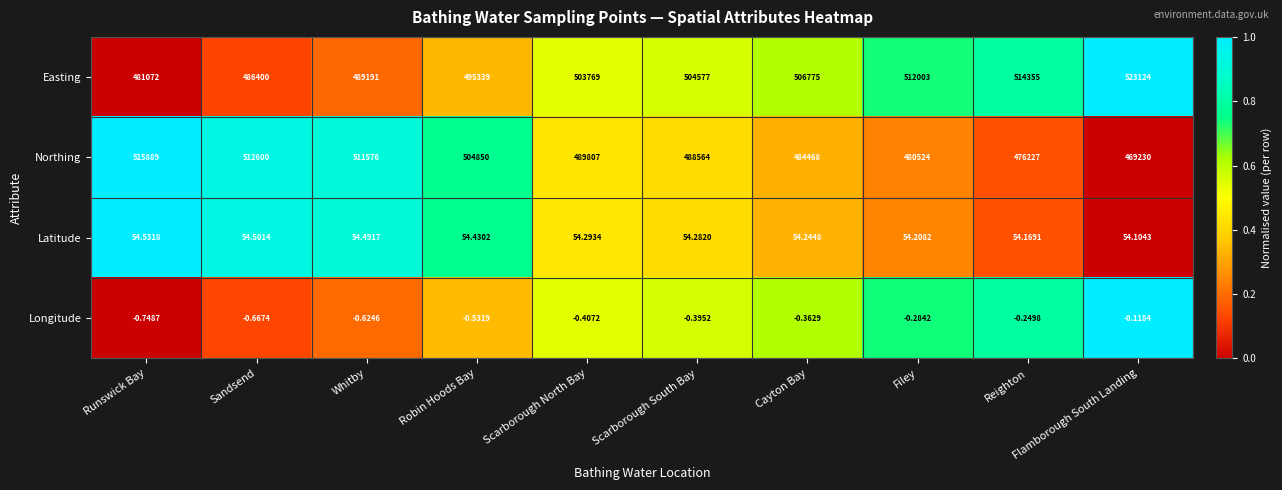

Which series changed the most between Runswick Bay and Sandsend?

Easting